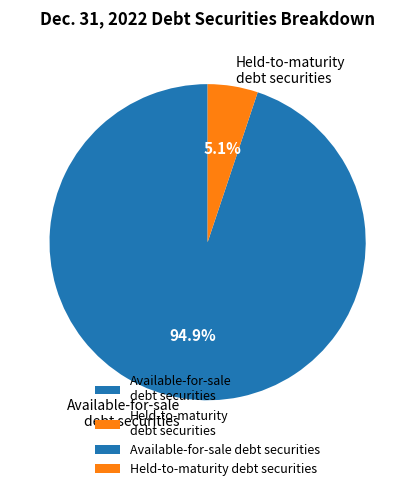

To the nearest percent, what is the difference between the largest and smallest slice percentages?

90%